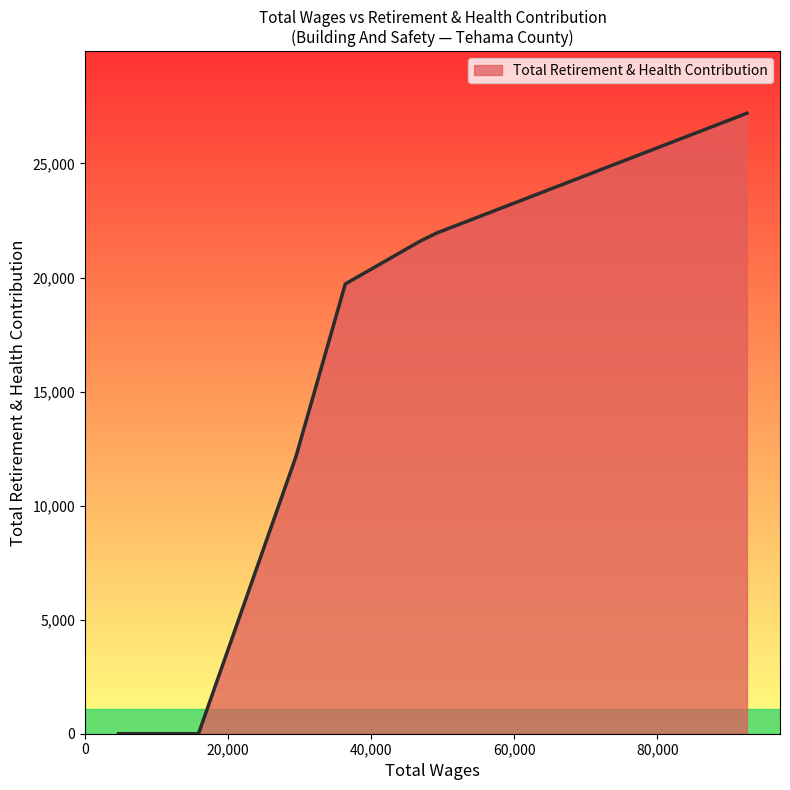

What is the maximum value shown in the chart?

27203